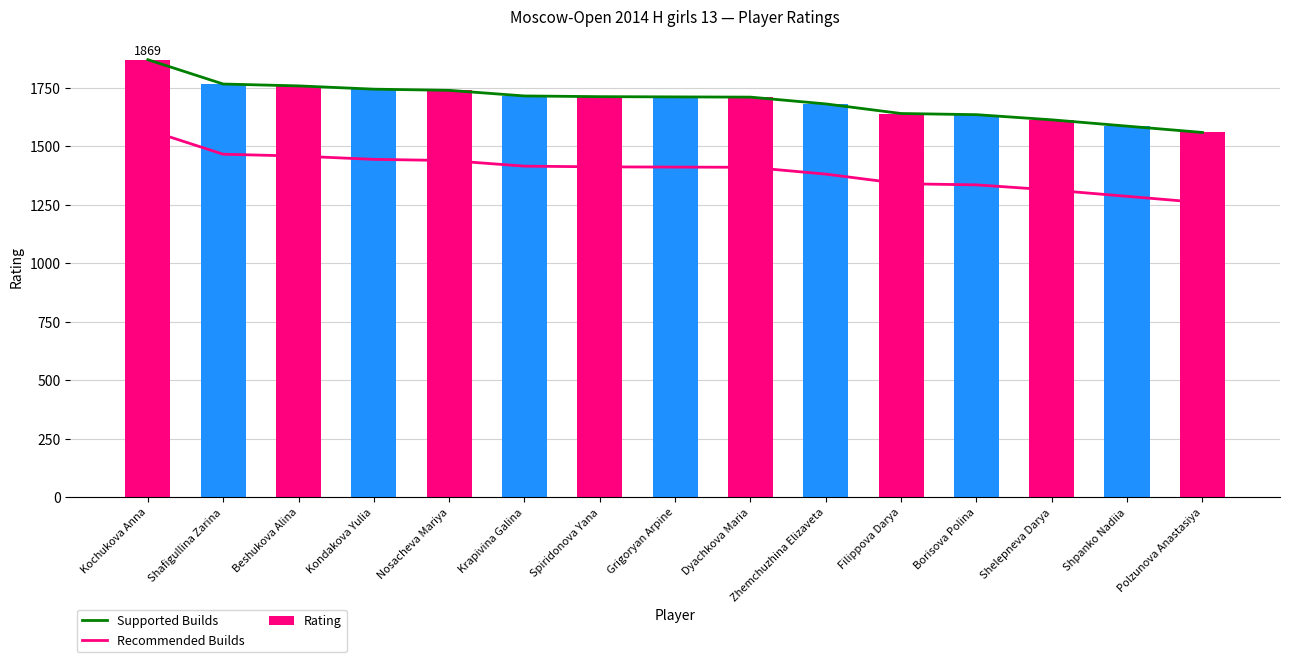

Reading left to right, extract all data points from this chart.

Supported Builds: 1869	1765	1757	1743	1738	1714	1711	1710	1709	1680	1639	1634	1612	1585	1558
Recommended Builds: 1569	1465	1457	1443	1438	1414	1411	1410	1409	1380	1339	1334	1312	1285	1258
Rating: 1869	1765	1757	1743	1738	1714	1711	1710	1709	1680	1639	1634	1612	1585	1558